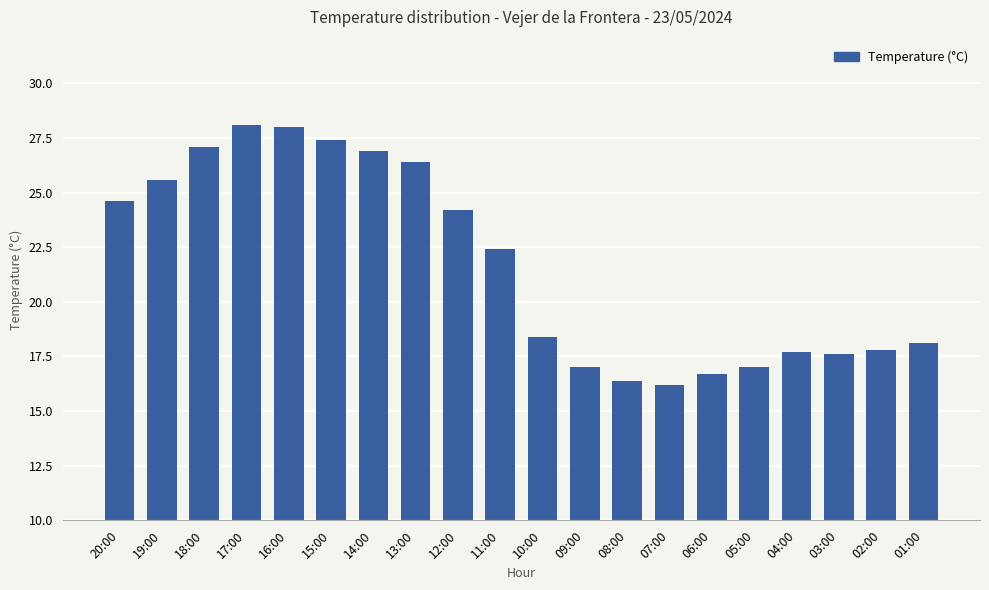

What is the label of the 11th bar from the right?

11:00